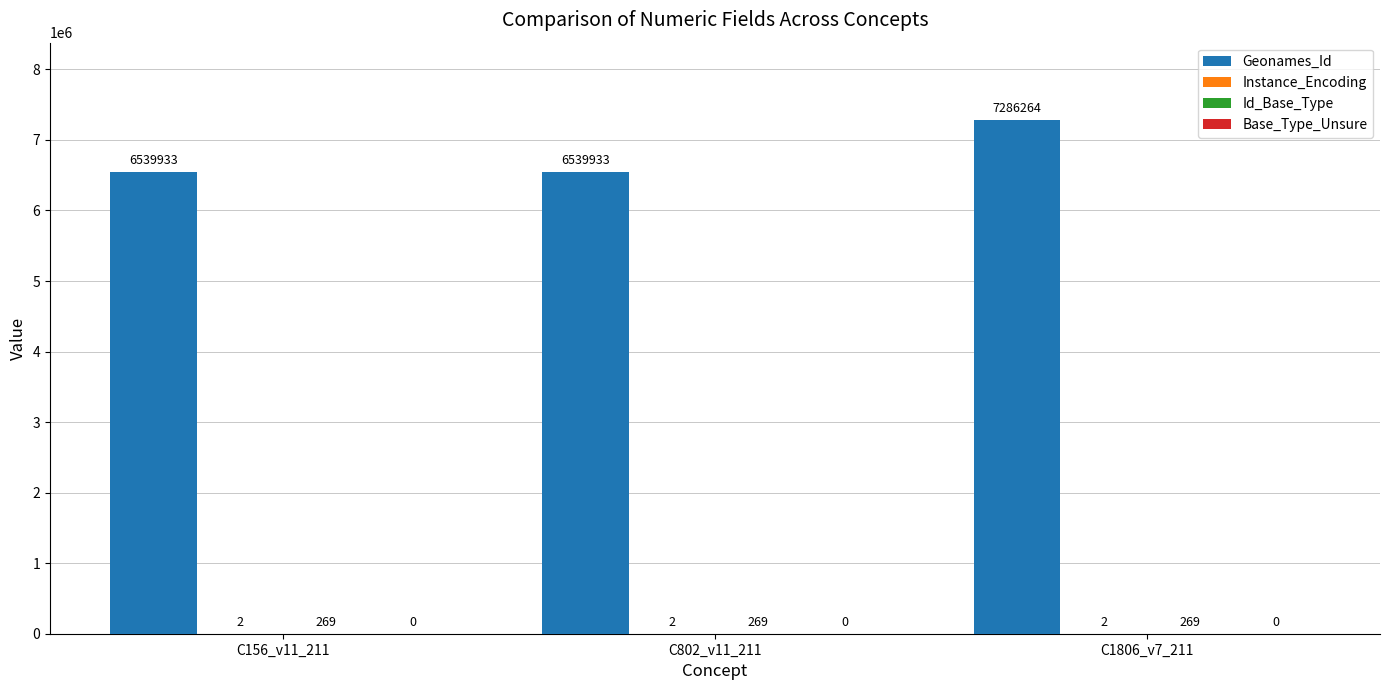

Which label corresponds to the largest value in the chart?

C1806_v7_211